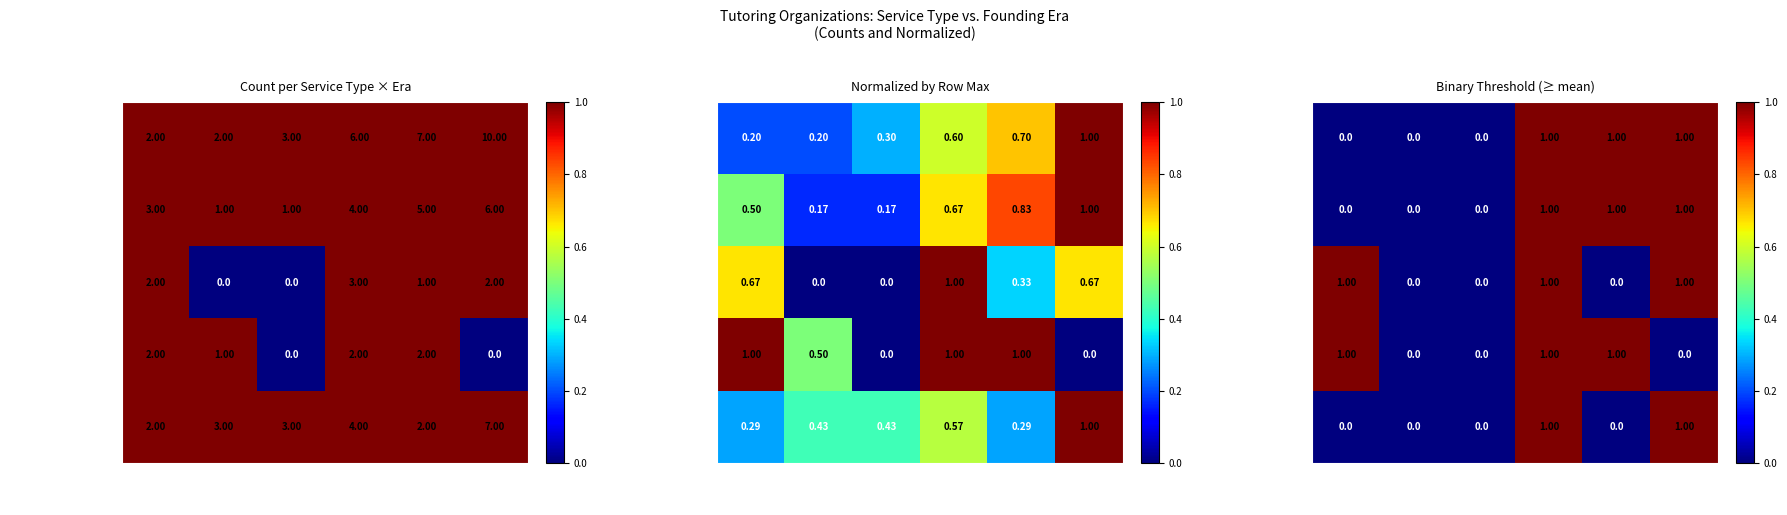

How many values in For Profit are above zero?

2